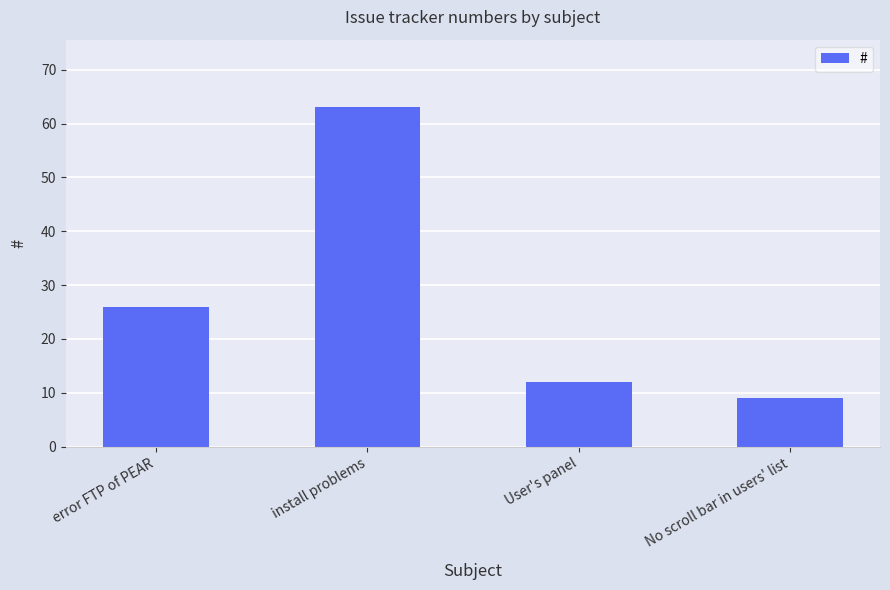

At which category does the chart reach its minimum across all series?

No scroll bar in users' list